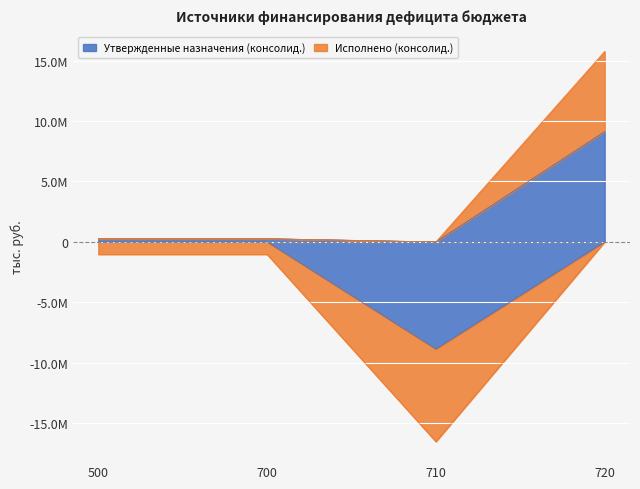

What is the spread (max minus min) of values at 720?

2504265.4